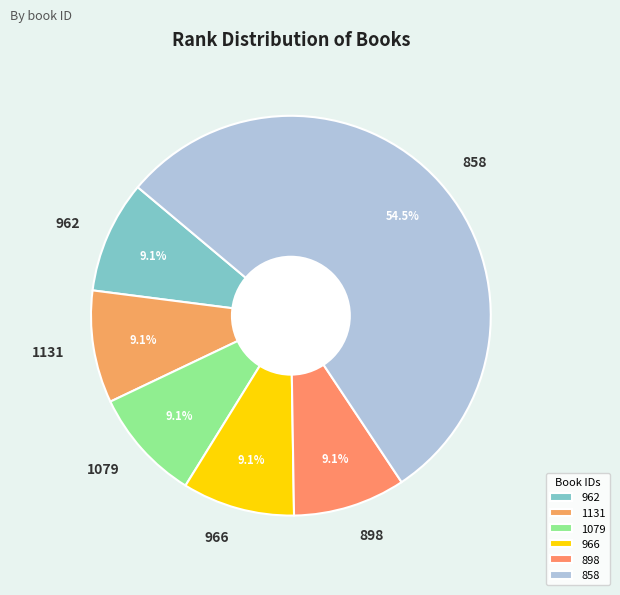

How many segments does this pie chart have?

6